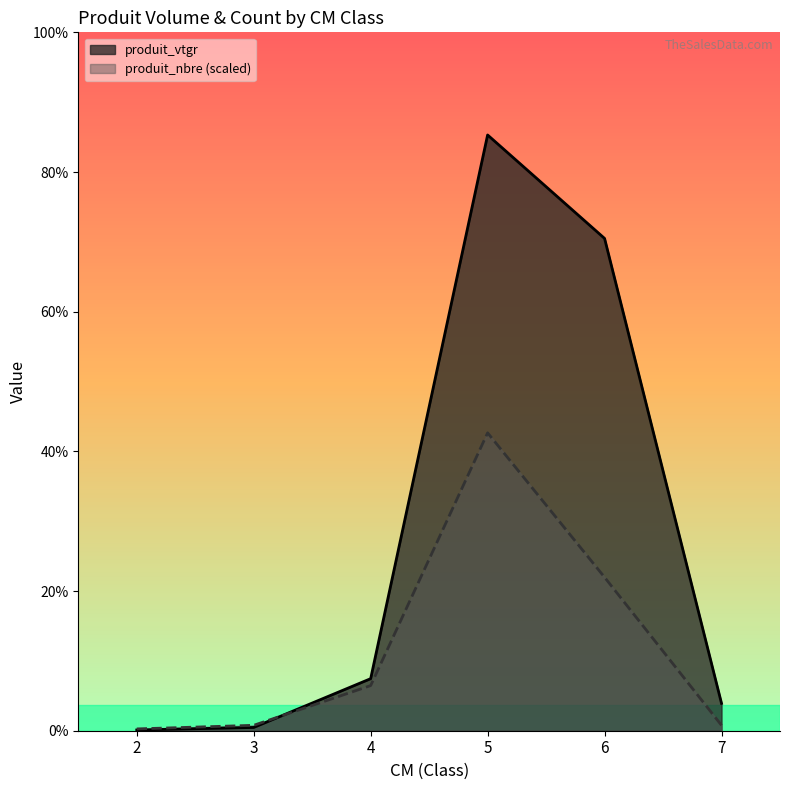

List the series in order of their overall mean, highest first.

produit_vtgr, produit_nbre (scaled)